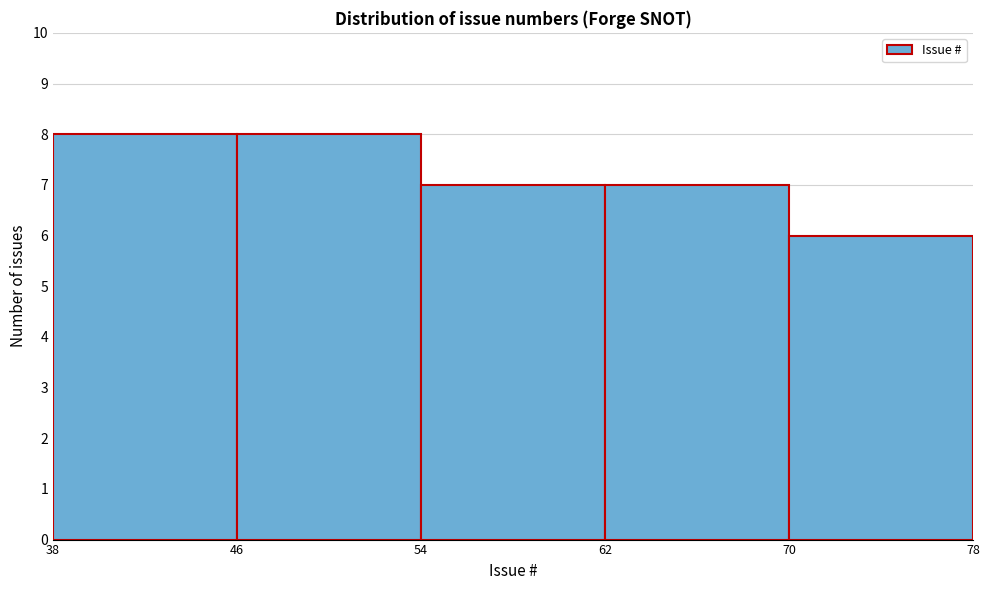

Reading left to right, transcribe this chart: for each bar, give the range it covers on the x-axis and its height. The values are not printed on the chart, so give them approximately, as read against the axis.

38 to 46: 8
46 to 54: 8
54 to 62: 7
62 to 70: 7
70 to 78: 6